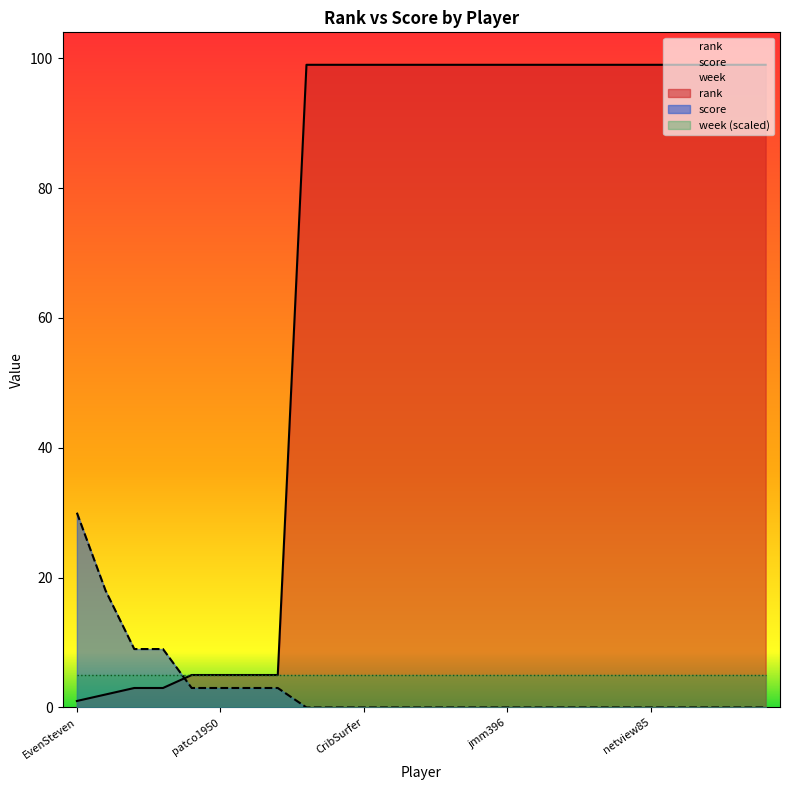

What is the sum of the rank values at sirpegger and debncorbin?

198